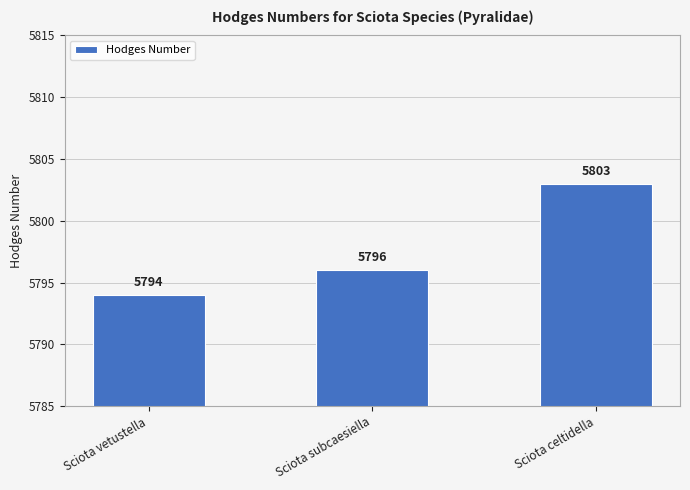

True or false: the data shows 8604 at Sciota celtidella.

False